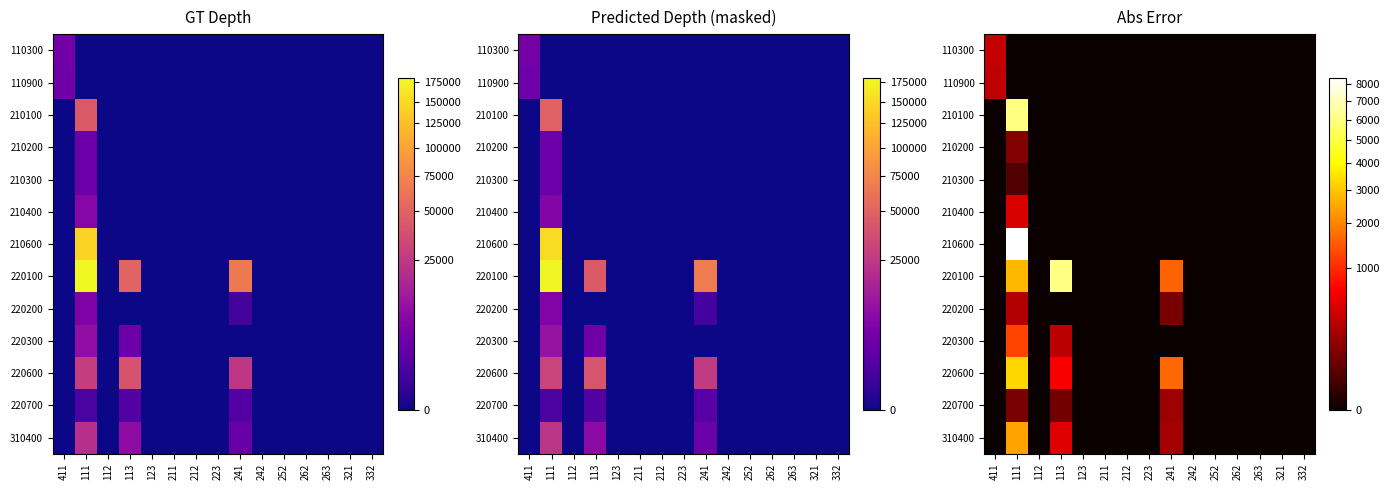

At how many categories does at least one series exceed 7518?

1